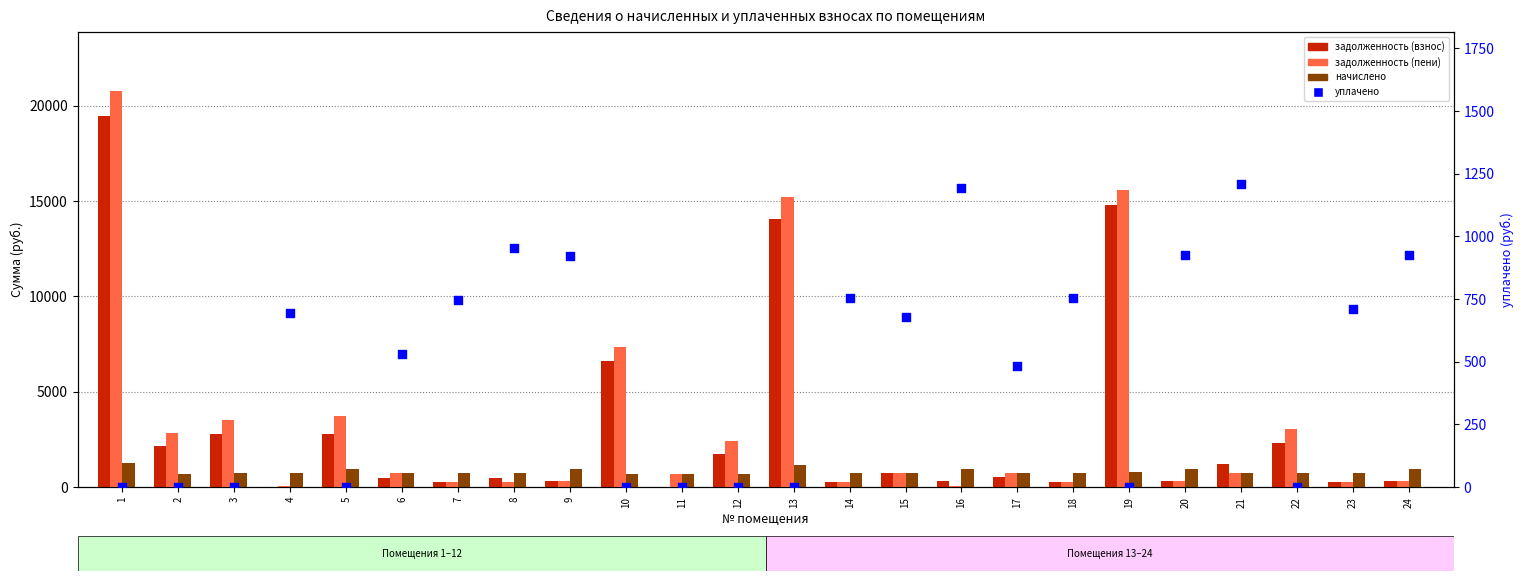

Which series has the largest total across all categories?

задолженность (пени)